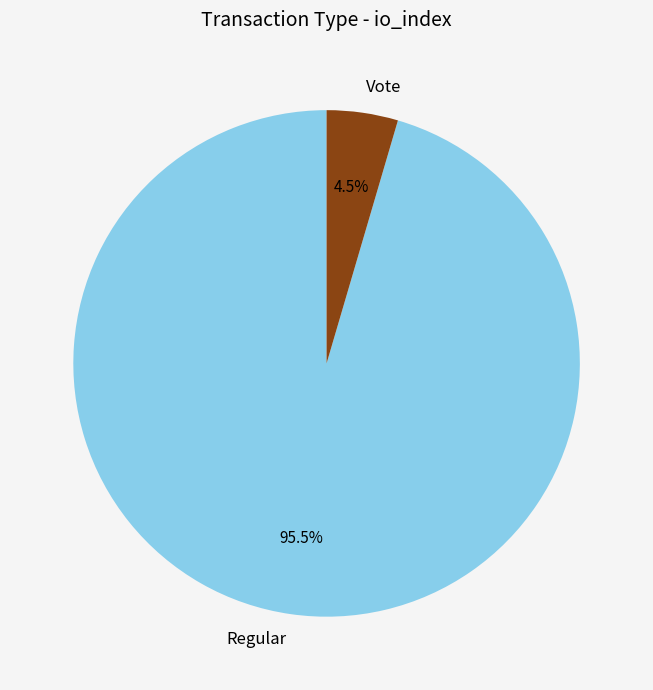

Does Regular represent more than half of the total?

Yes